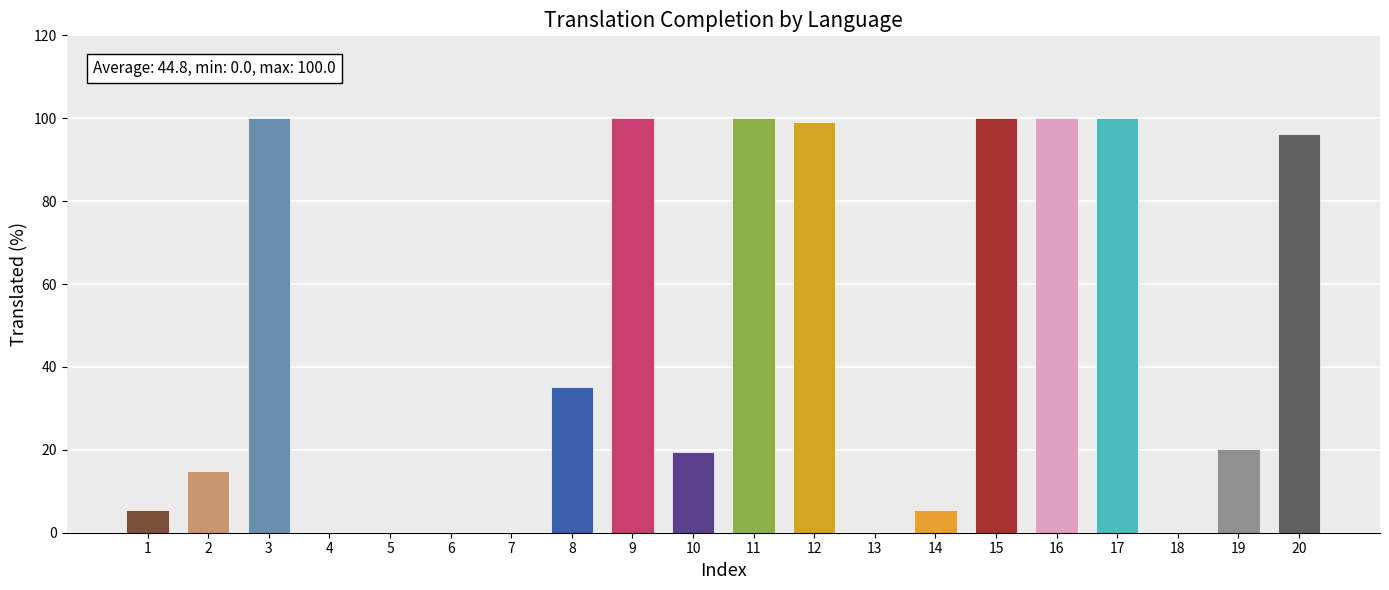

Reading left to right, what are all the values shown in this chart?

5.5	14.8	100.0	0.0	0.0	0.0	0.0	35.1	100.0	19.4	100.0	99.0	0.0	5.5	100.0	100.0	100.0	0.0	20.3	96.2